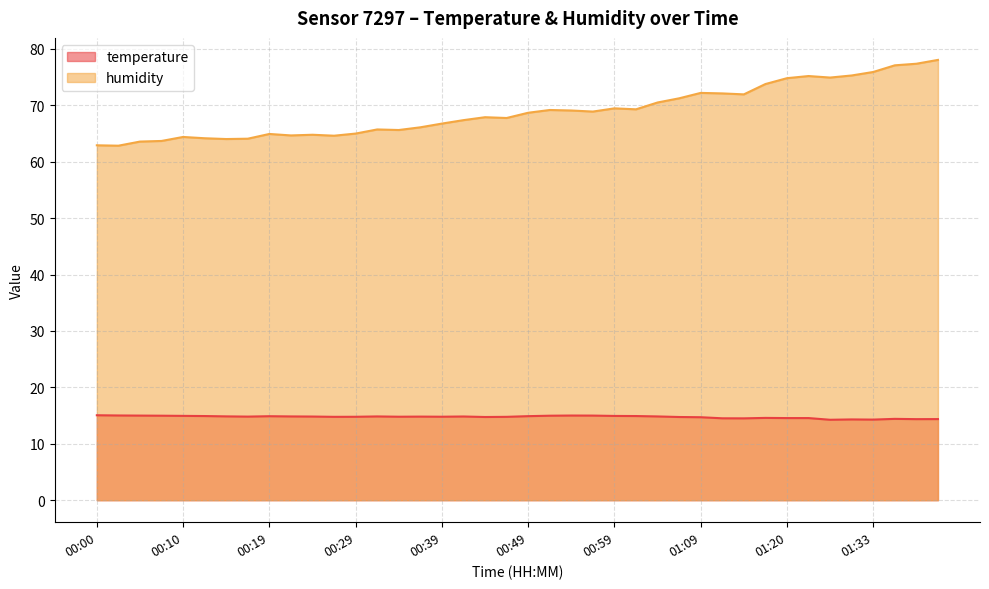

At 01:04, list the series in order from smallest to largest.

temperature, humidity